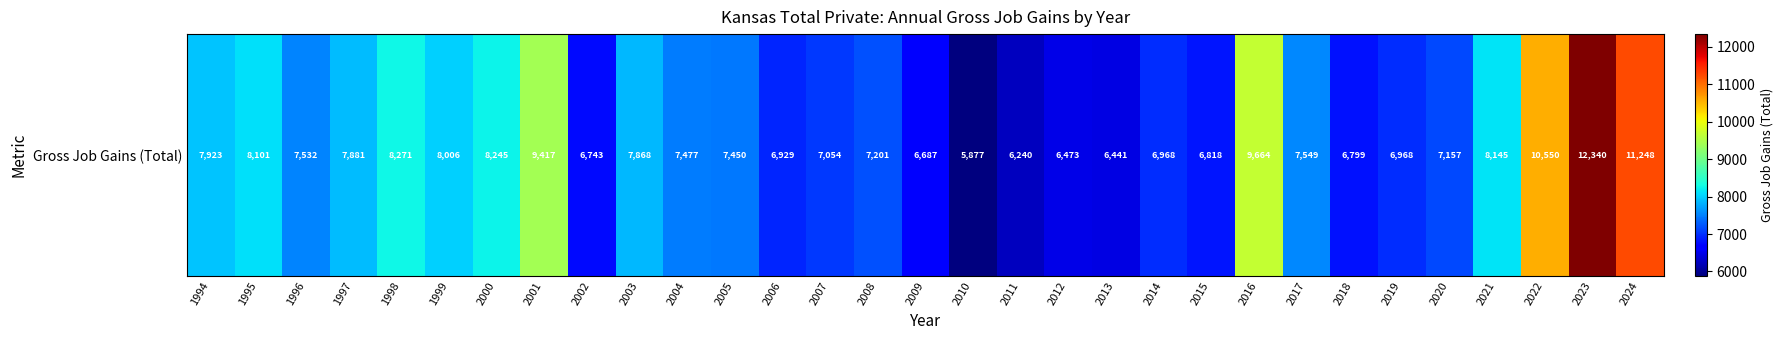

Reading right to left, transcribe all the data shown in this chart.

2024=11248	2023=12340	2022=10550	2021=8145	2020=7157	2019=6968	2018=6799	2017=7549	2016=9664	2015=6818	2014=6968	2013=6441	2012=6473	2011=6240	2010=5877	2009=6687	2008=7201	2007=7054	2006=6929	2005=7450	2004=7477	2003=7868	2002=6743	2001=9417	2000=8245	1999=8006	1998=8271	1997=7881	1996=7532	1995=8101	1994=7923